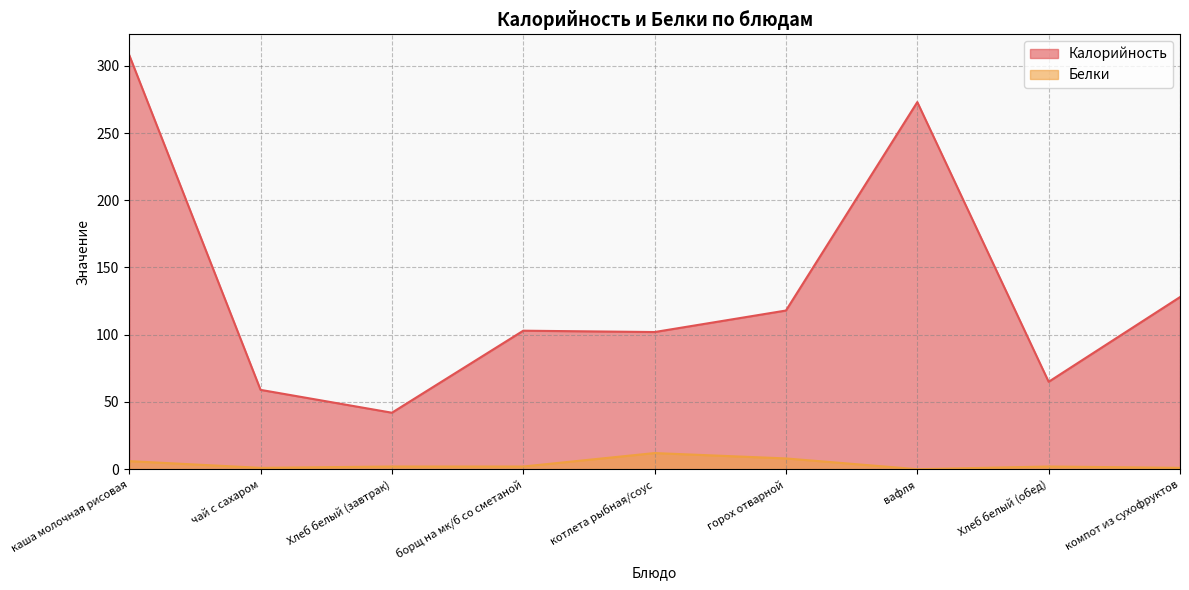

What is the value of the Калорийность point at the 8th from the left?

65